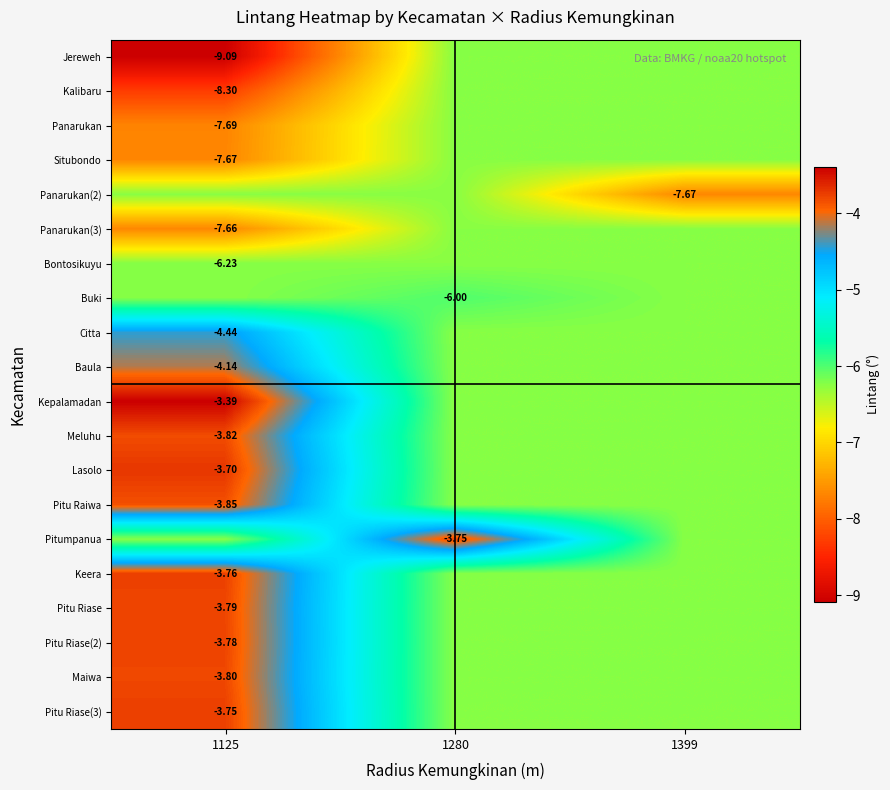

Which category has the lowest value across all series?

1125